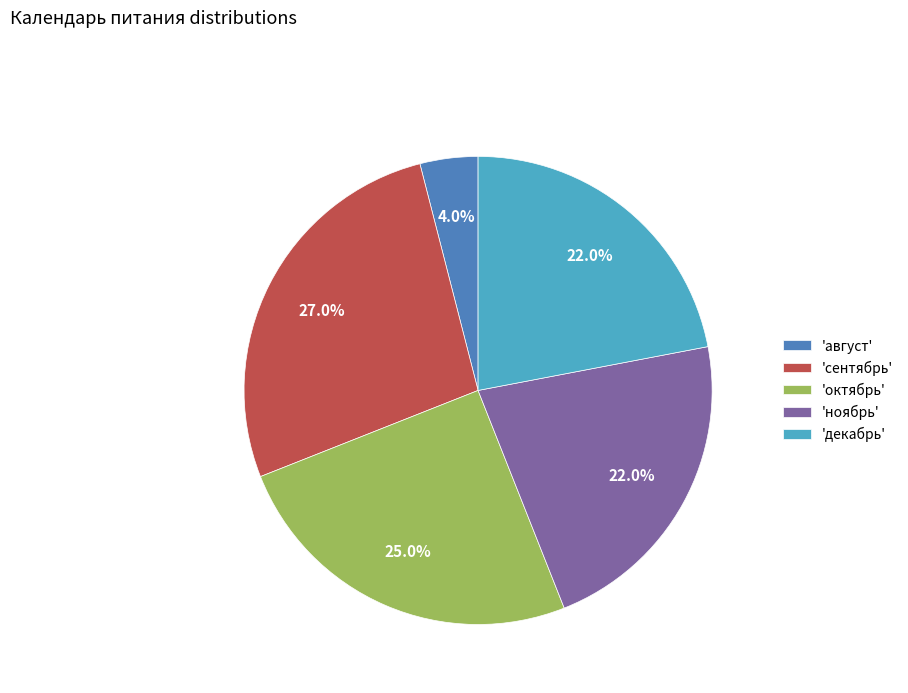

Which has a higher value, 'сентябрь' or 'декабрь'?

'сентябрь'